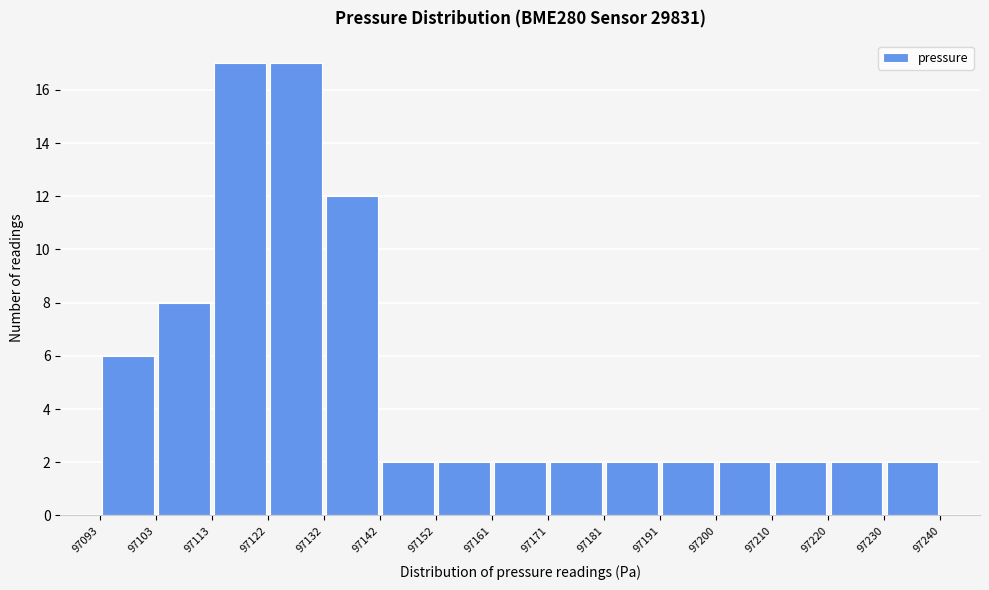

How tall is the bar that spans 97122 to 97132 on the x-axis? The values are not printed on the chart, so give them approximately, as read against the axis.

17